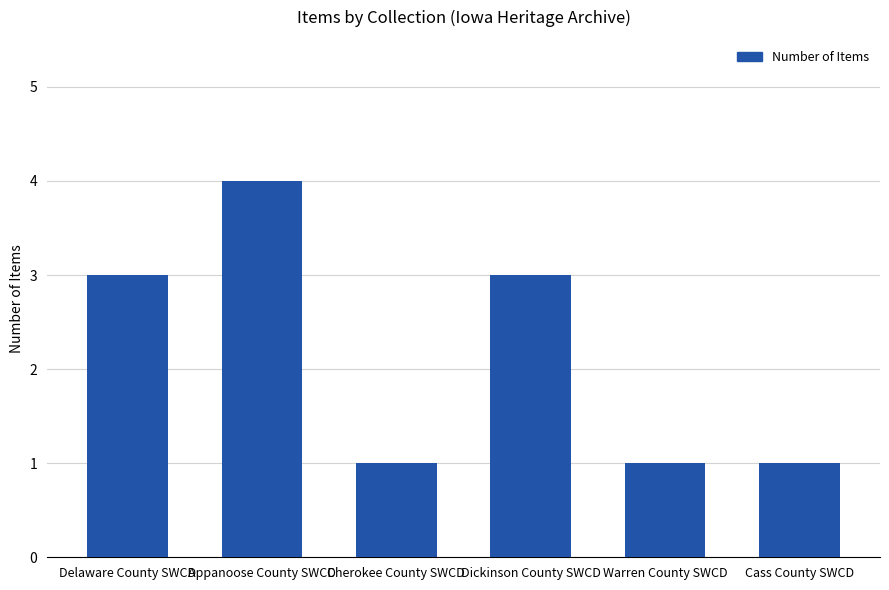

How many distinct data groups are displayed?

1